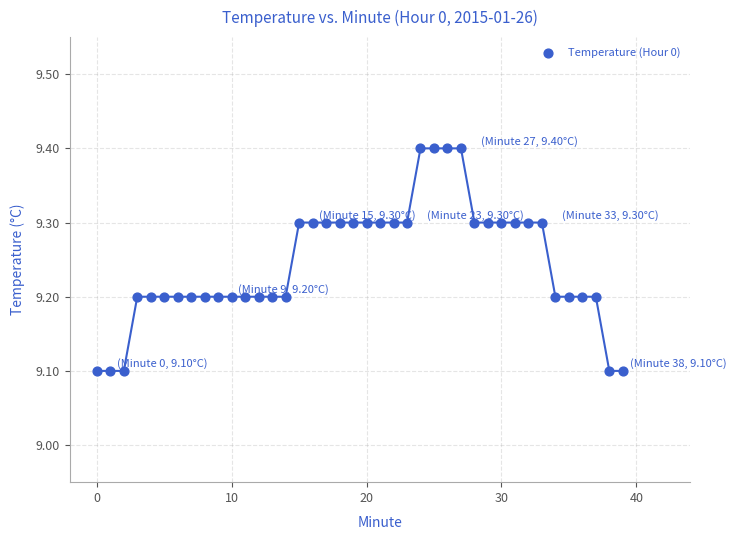

What is the range of Y values (max minus min)?

0.3